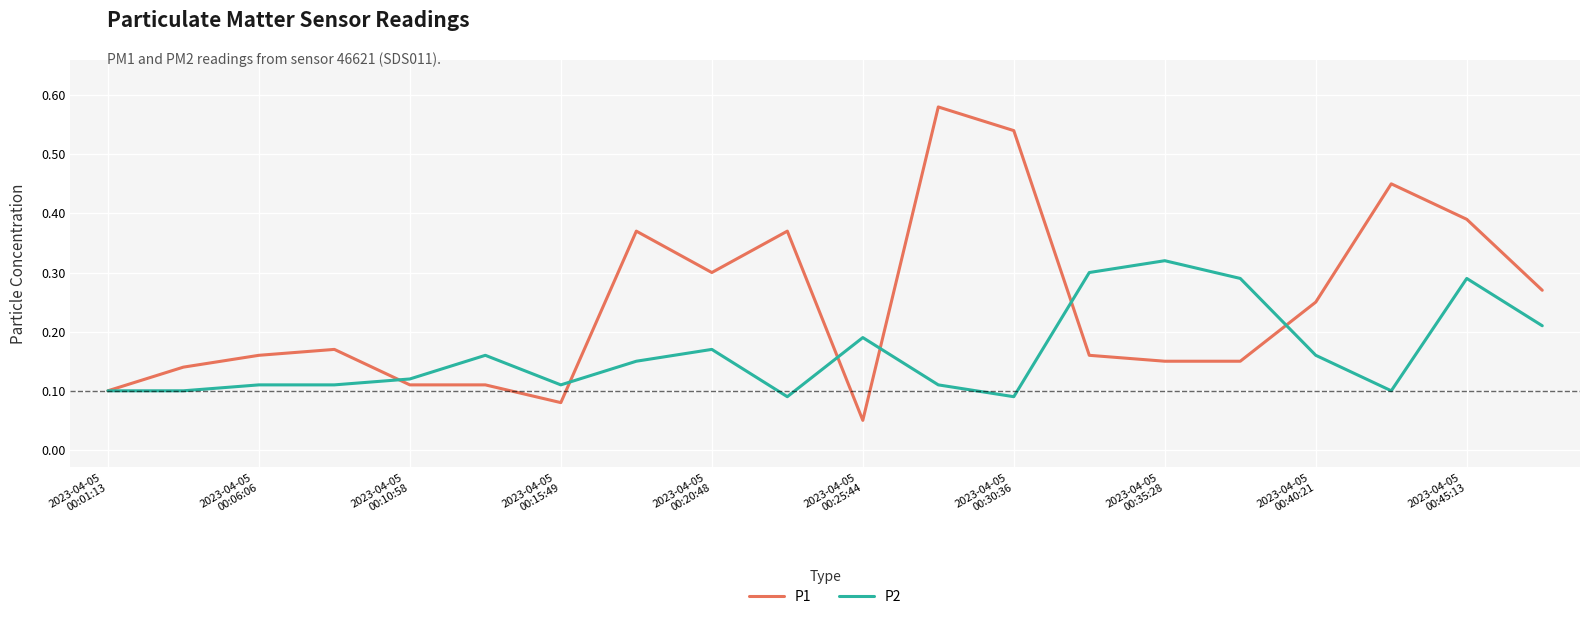

Which series has the largest total across all categories?

P1